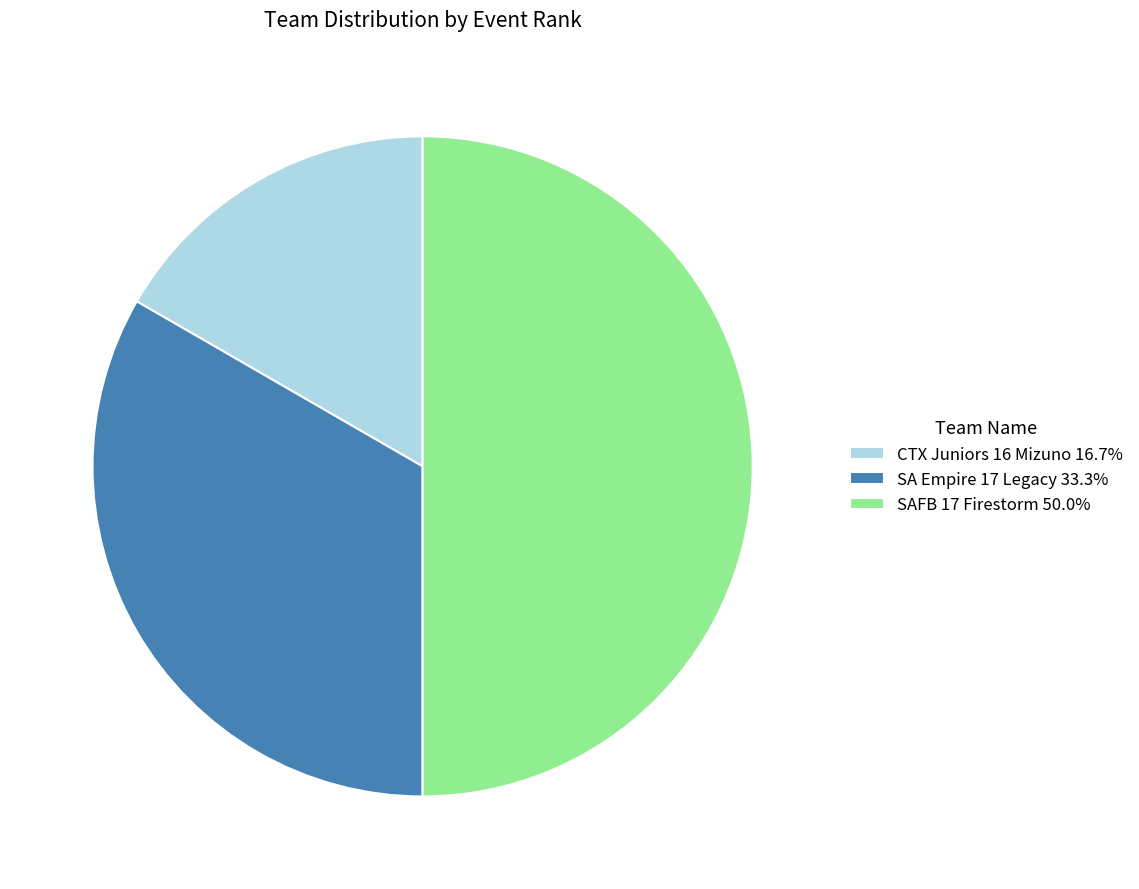

Approximately how many times larger is the value at SAFB 17 Firestorm 50.0% compared to CTX Juniors 16 Mizuno 16.7%?

3.0